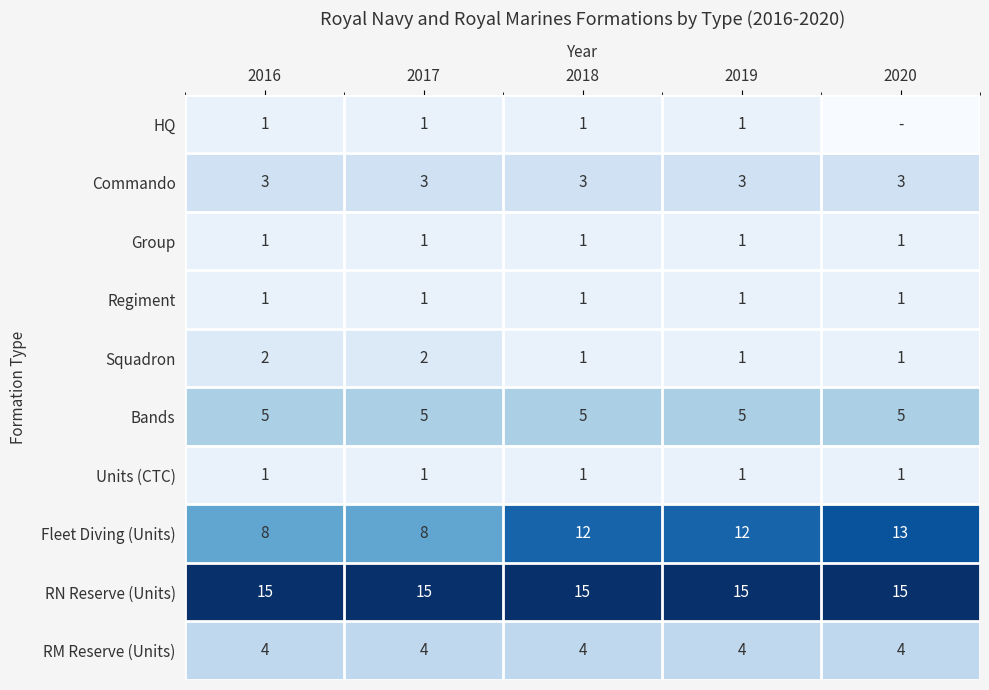

What is the spread (max minus min) of values at 2019?

14